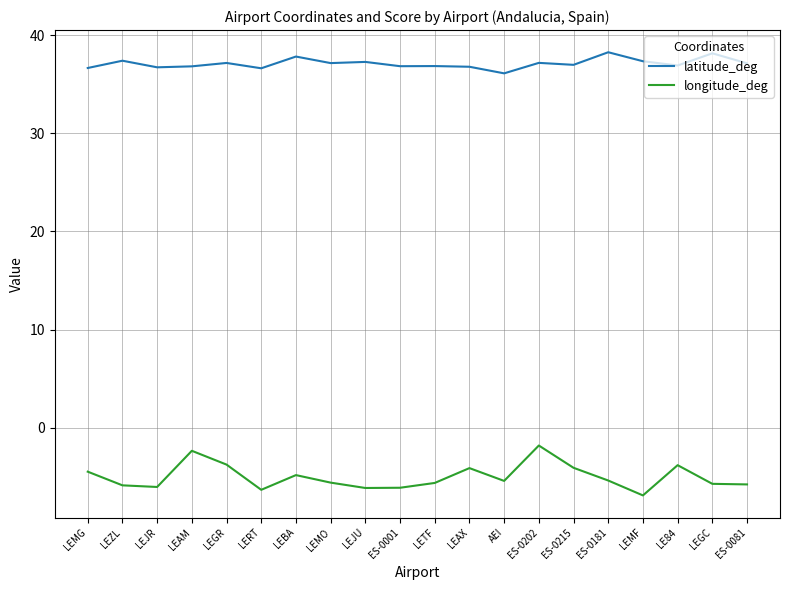

Where is the first local maximum for longitude_deg?

LEAM